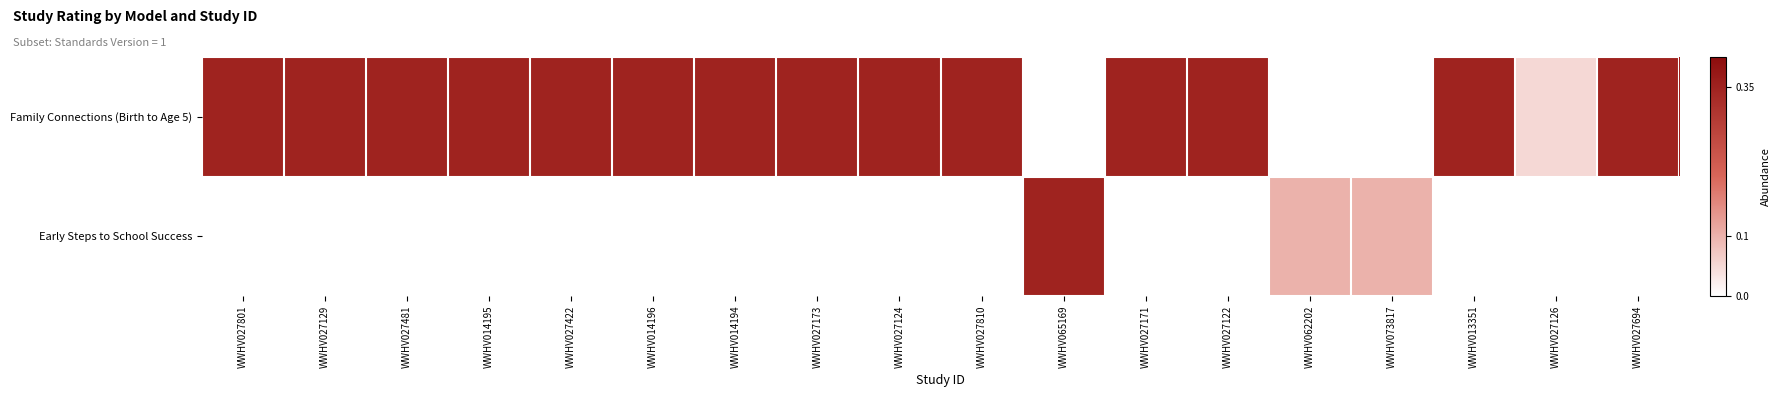

Where is Family Connections (Birth to Age 5) nearest to the value 0?

WWHV027126